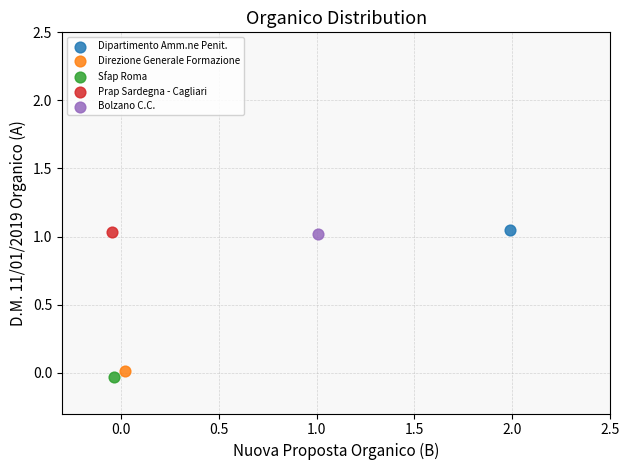

What are all the series names shown in the legend?

Dipartimento Amm.ne Penit., Direzione Generale Formazione, Sfap Roma, Prap Sardegna - Cagliari, Bolzano C.C.